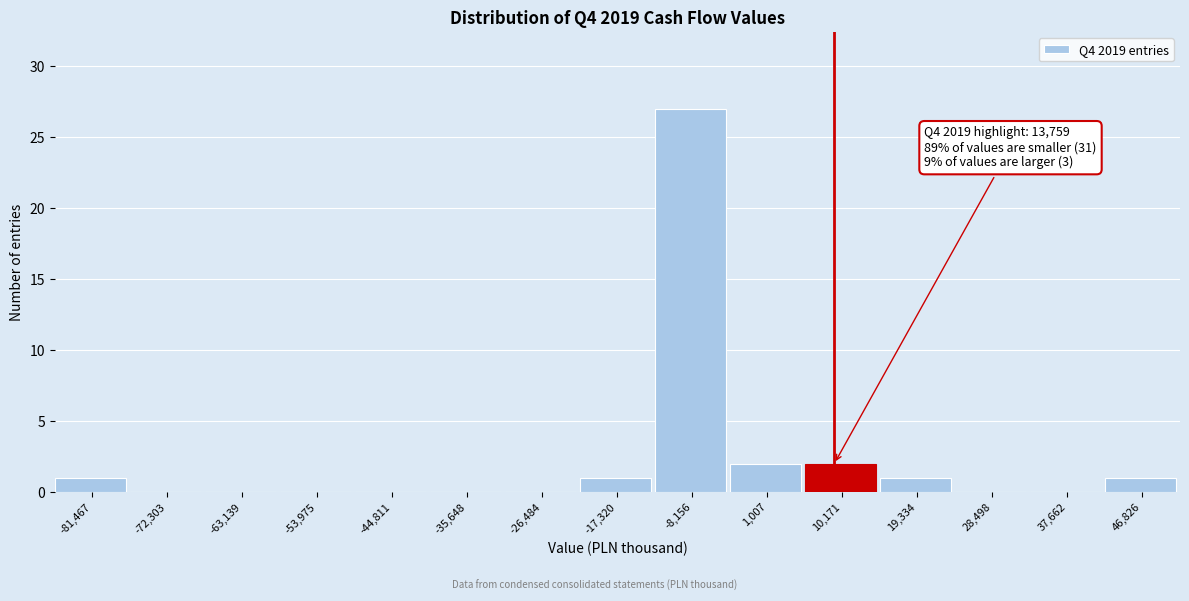

Reading left to right, what are all the values shown in this chart?

-81,467=1	-72,303=0	-63,139=0	-53,975=0	-44,811=0	-35,648=0	-26,484=0	-17,320=1	-8,156=27	1,007=2	10,171=2	19,334=1	28,498=0	37,662=0	46,826=1